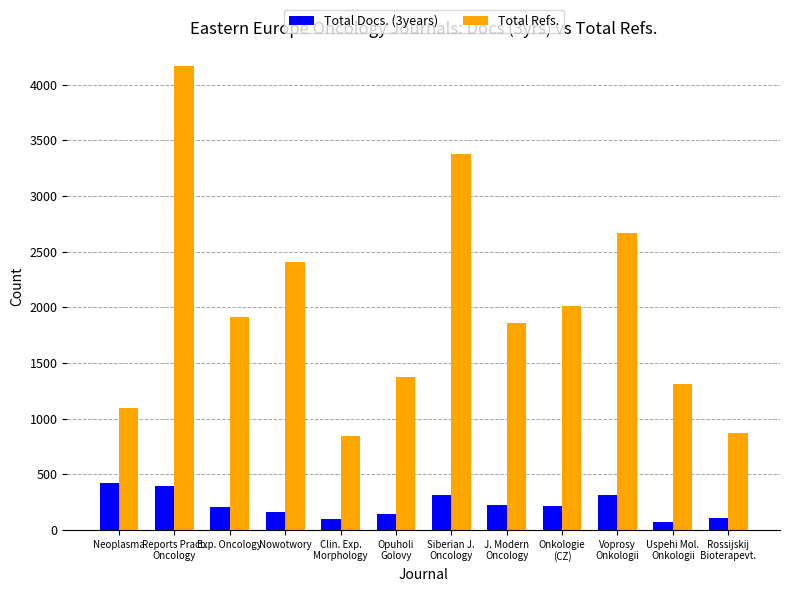

What position from the right is Nowotwory?

9